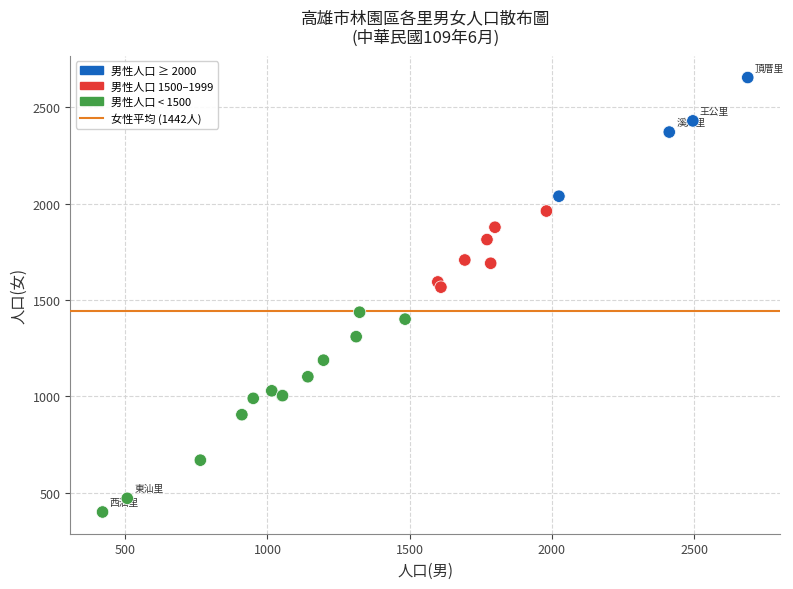

What Y value in the scatter plot is closest to 1526?

1566